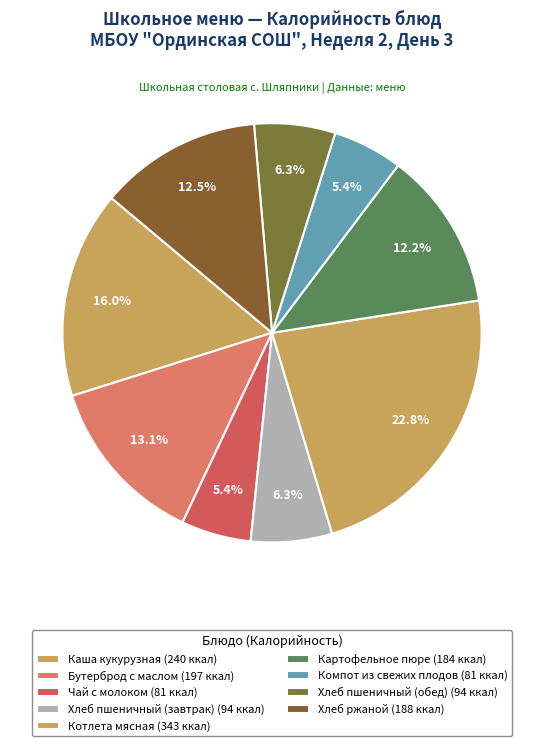

Between Компот из свежих плодов and Хлеб пшеничный (обед), which is larger?

Хлеб пшеничный (обед)